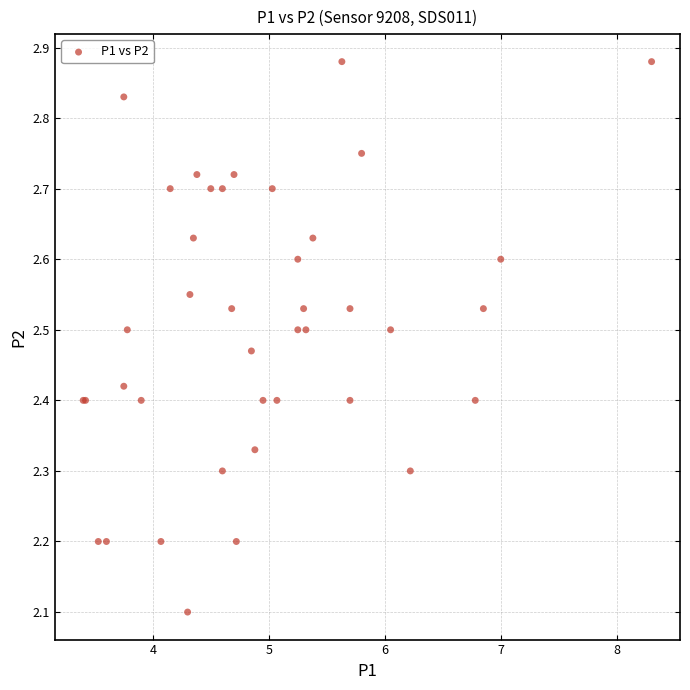

What Y value in the scatter plot is closest to 2?

2.1